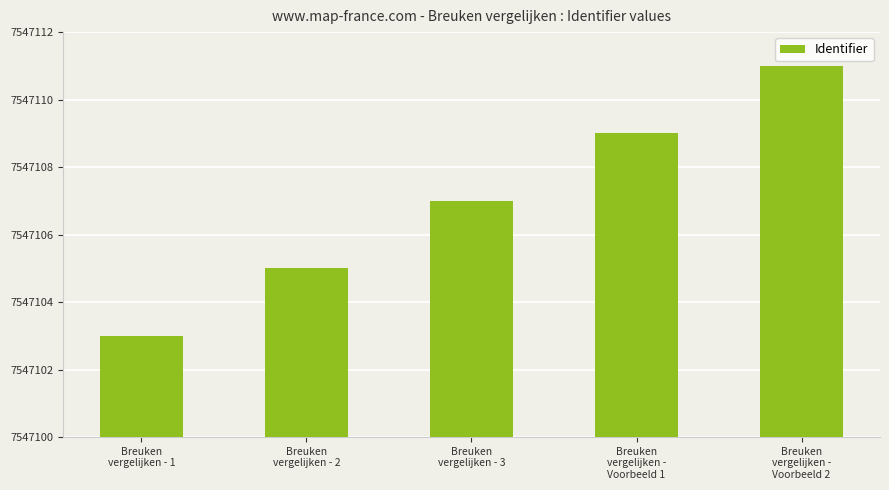

Between Breuken
vergelijken - 1 and Breuken
vergelijken -
Voorbeeld 2, which is larger?

Breuken
vergelijken -
Voorbeeld 2